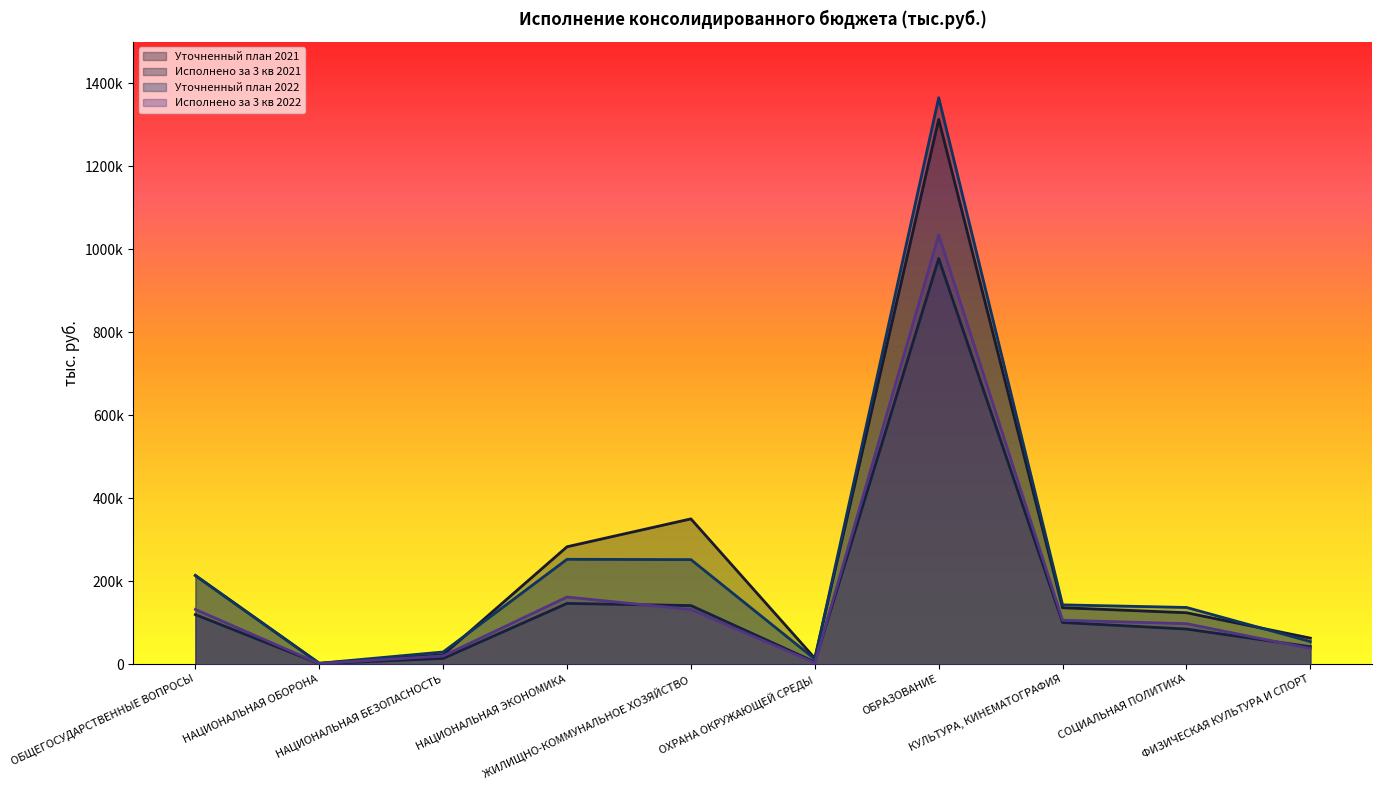

Reading left to right, extract all data points from this chart.

Уточненный план 2021: 213768.1	2265.1	22797.9	283148.1	350312.0	14431.1	1312972.0	136196.9	124113.6	62929.0
Исполнено за 3 кв 2021: 119571.2	1424.2	13965.8	146575.8	141409.2	5515.5	977673.3	100558.6	84830.2	42193.7
Уточненный план 2022: 214014.4	2324.7	29543.2	252913.5	252128.9	12464.0	1365255.7	143083.4	136842.2	54665.4
Исполнено за 3 кв 2022: 132128.6	1582.4	20069.9	161976.4	131794.9	3481.3	1034473.7	106071.3	97747.4	37797.0